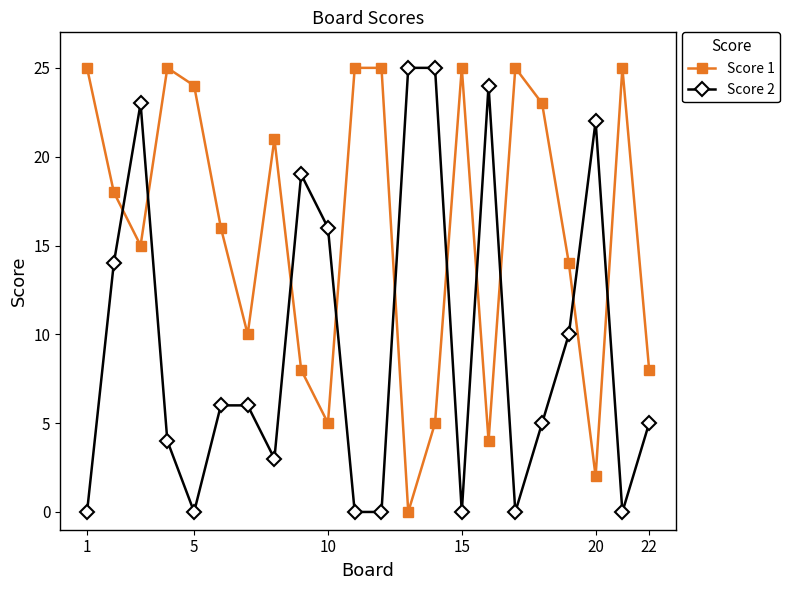

What is the greatest value displayed?

25